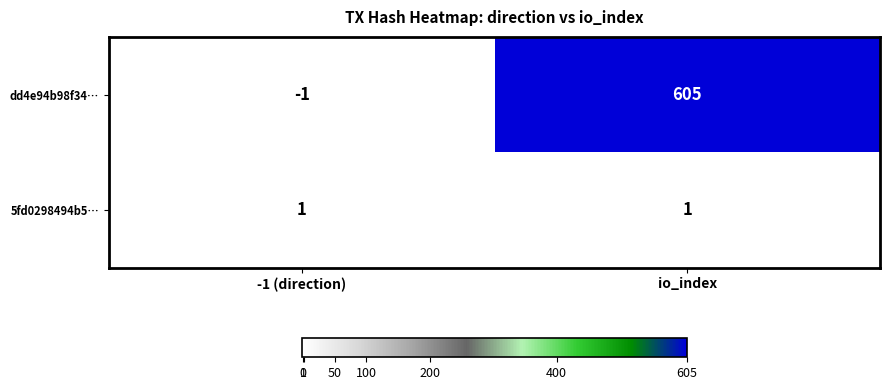

At which category is the sum across all series the highest?

io_index